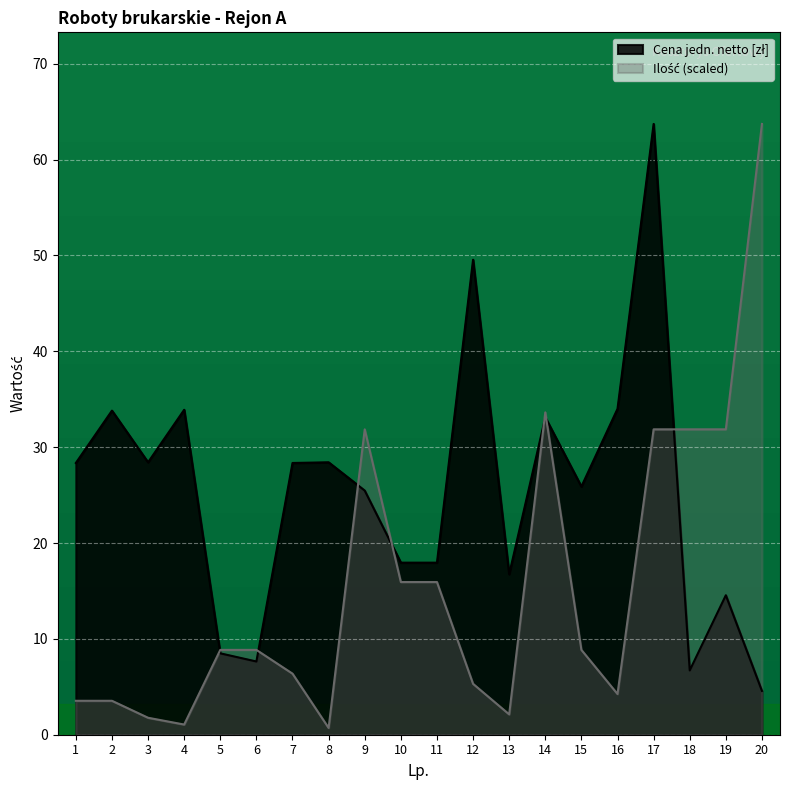

Which has a higher value, 9 or 19?

9